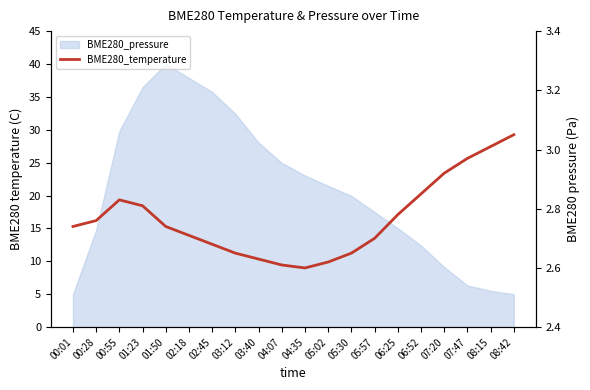

What is the label of the 3rd point from the left?

00:55